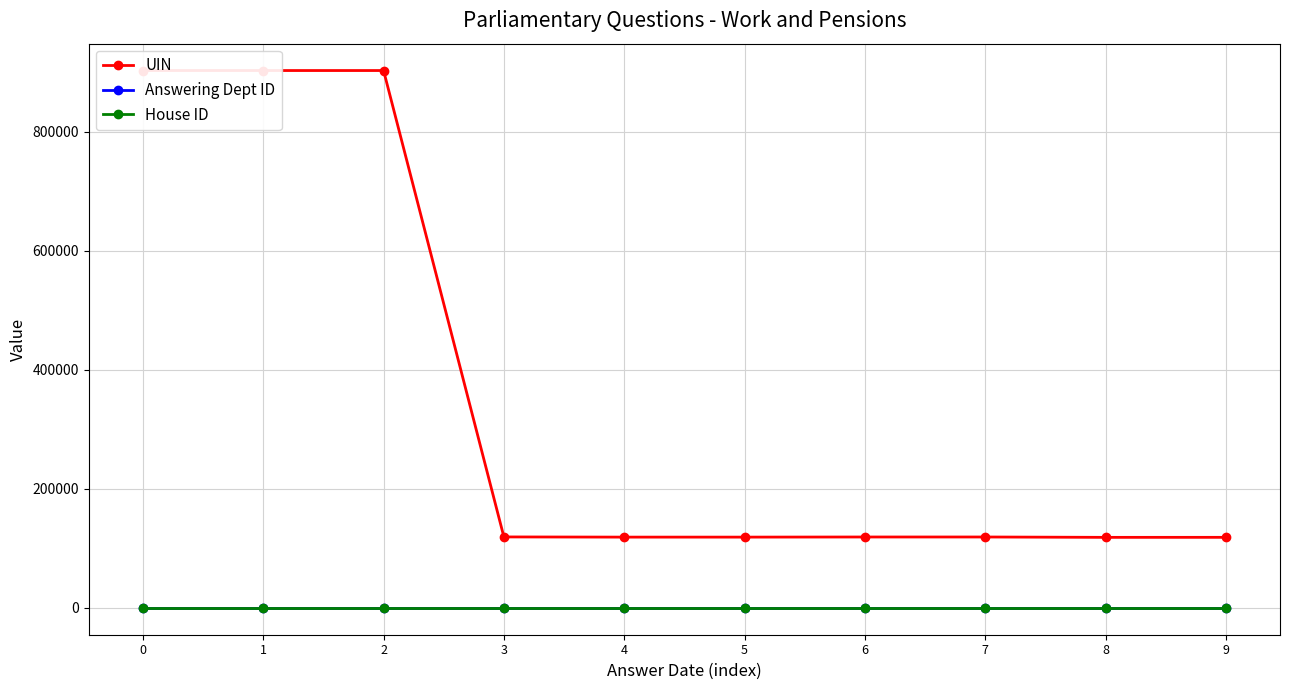

True or false: Answering Dept ID has a value of 29 at 4.

True